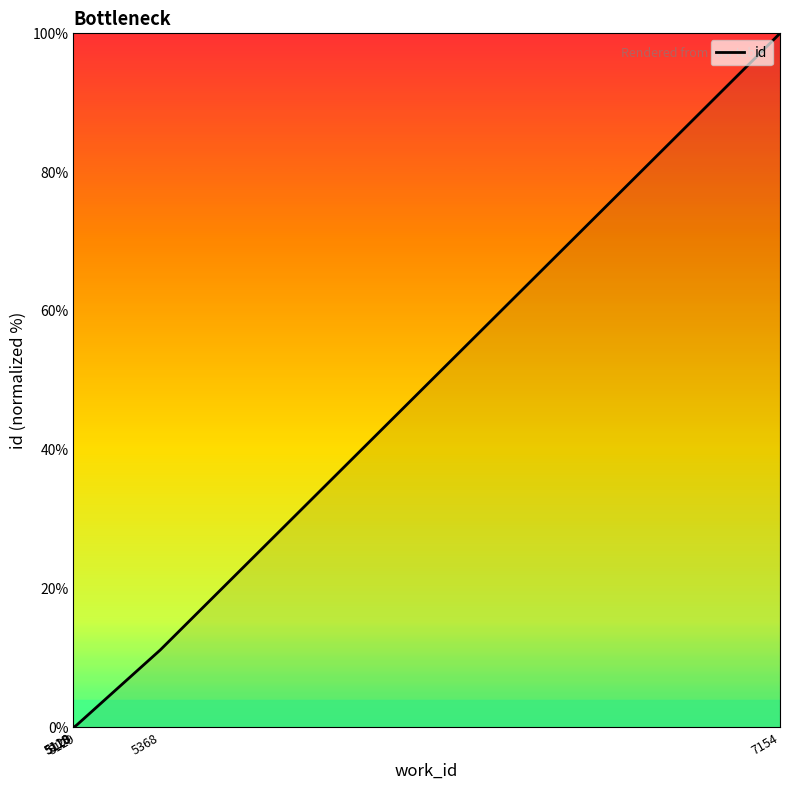

How many lines are shown in the chart?

1